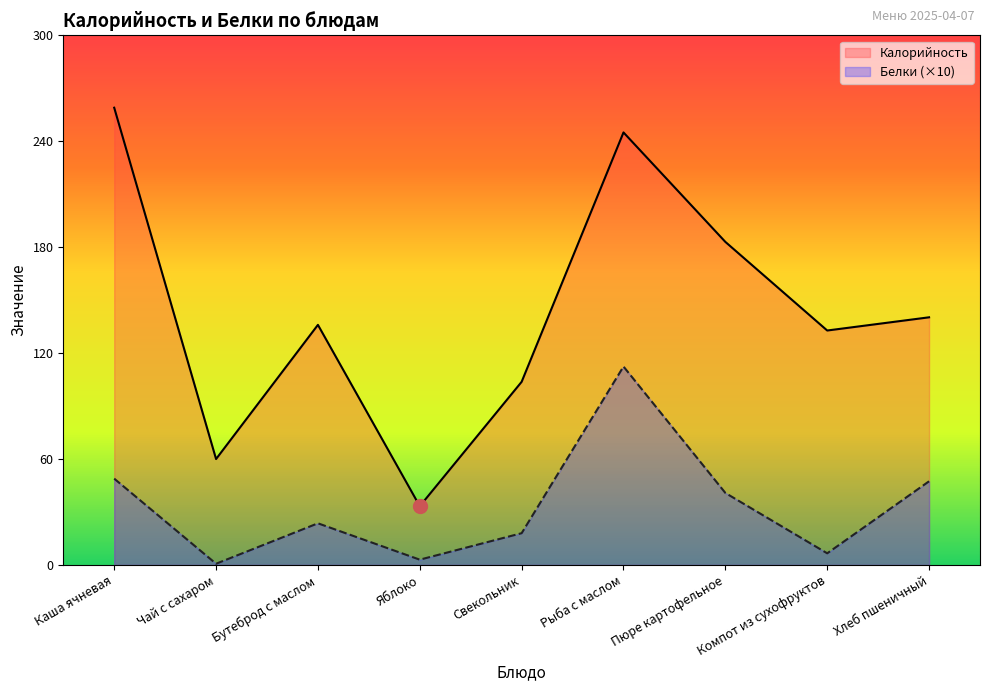

At which category does the chart reach its minimum across all series?

Чай с сахаром